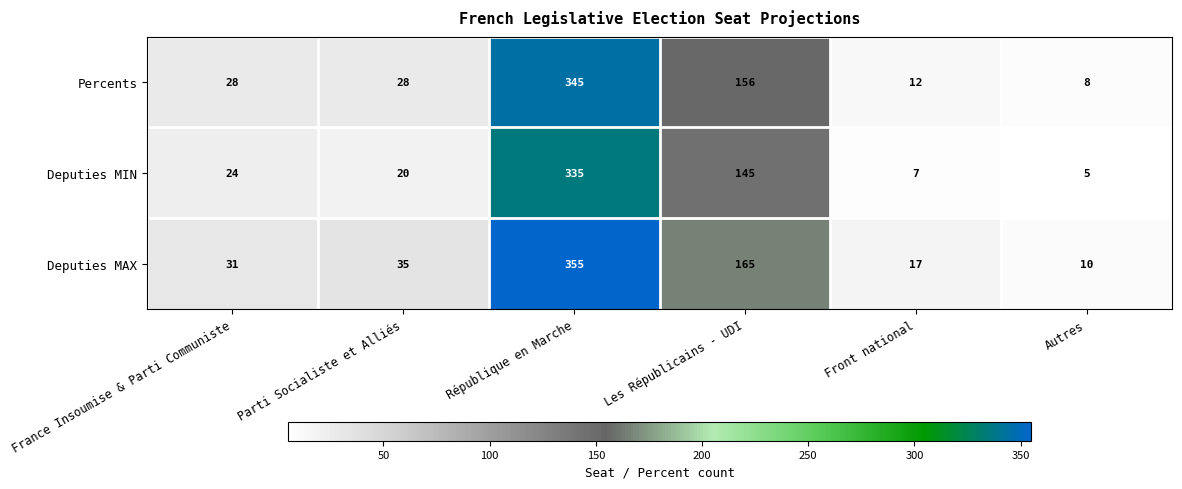

What is the greatest value displayed?

355